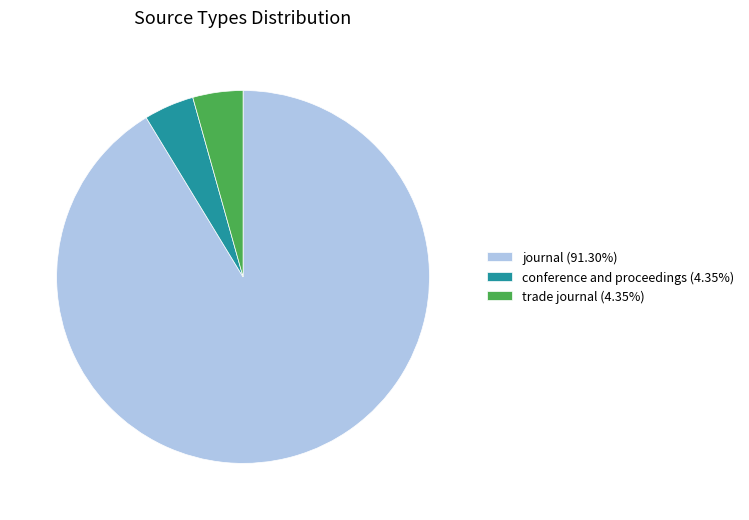

Is there any slice that represents more than half of the pie?

Yes